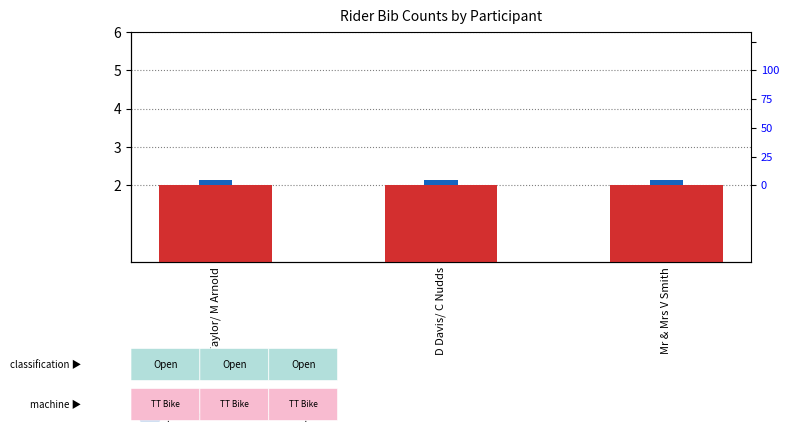

What is the minimum value shown in the chart?

0.1